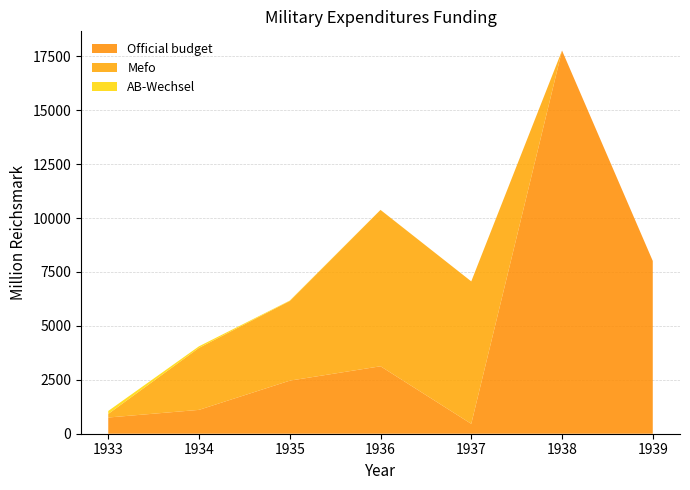

Reading left to right, transcribe all the data shown in this chart.

Official budget: 1933=752	1934=1106	1935=2461	1936=3128	1937=459	1938=17772	1939=8013
Mefo: 1933=166	1934=2876	1935=3695	1936=7251	1937=6606	1938=0	1939=0
AB-Wechsel: 1933=138	1934=73	1935=18	1936=3	1937=0	1938=0	1939=0